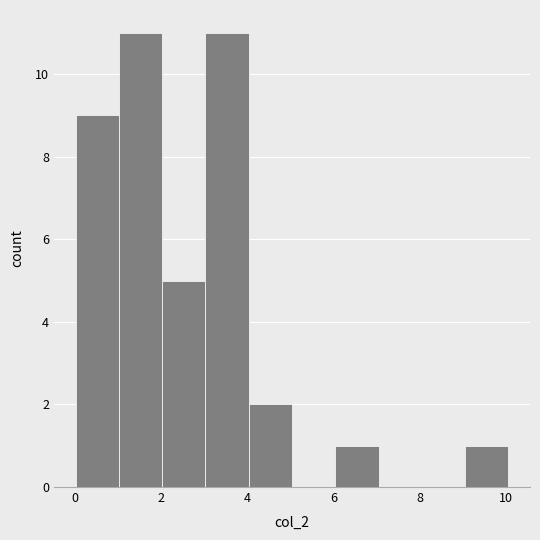

Reading left to right, list every bar in this chart as the range it spans on the x-axis followed by its height. Neither the bar edges nor the heights are printed on the chart, so give them approximately, as read against the axes.

0 to 1: 9
1 to 2: 11
2 to 3: 5
3 to 4: 11
4 to 5: 2
5 to 6: 0
6 to 7: 1
7 to 8: 0
8 to 9: 0
9 to 10: 1